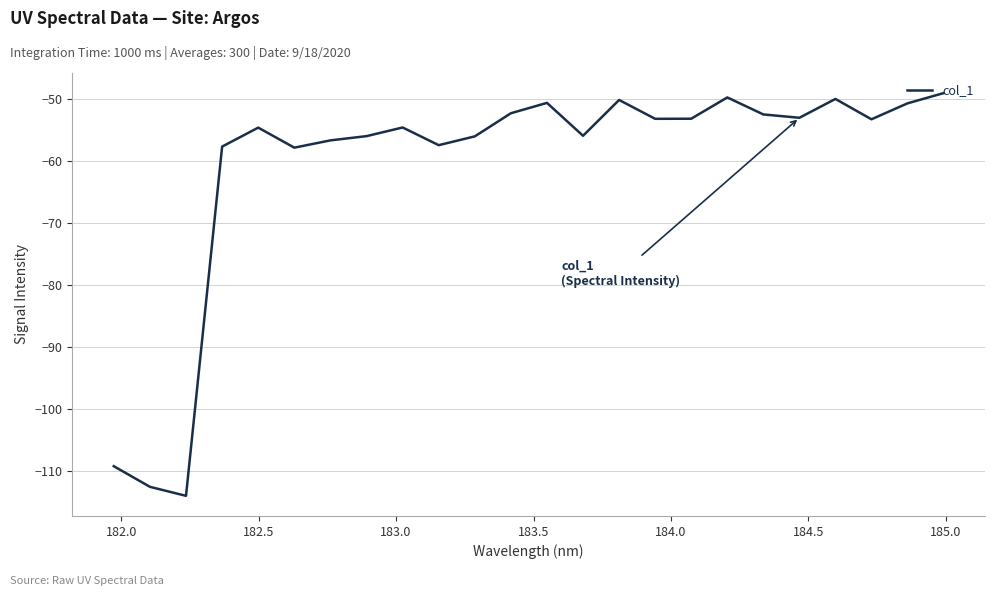

True or false: the data has more than 0 interior local peaks.

True